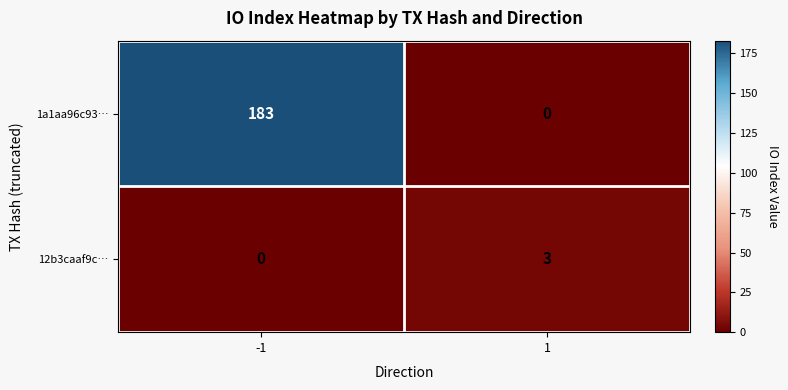

What is the sum of the 12b3caaf9c… values at -1 and 1?

3